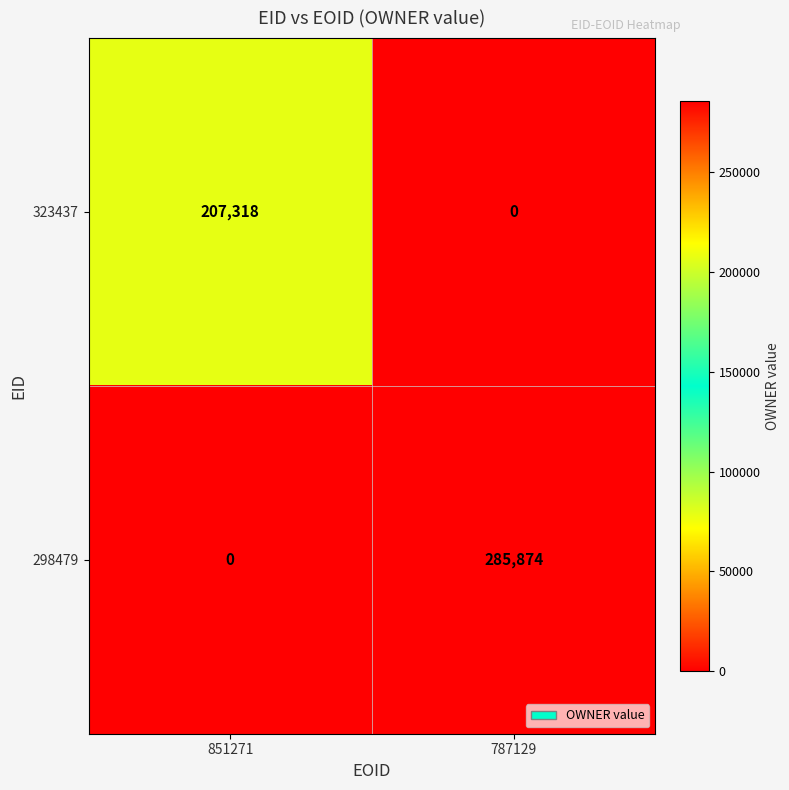

Reading left to right, extract all data points from this chart.

323437: 207318	0
298479: 0	285874